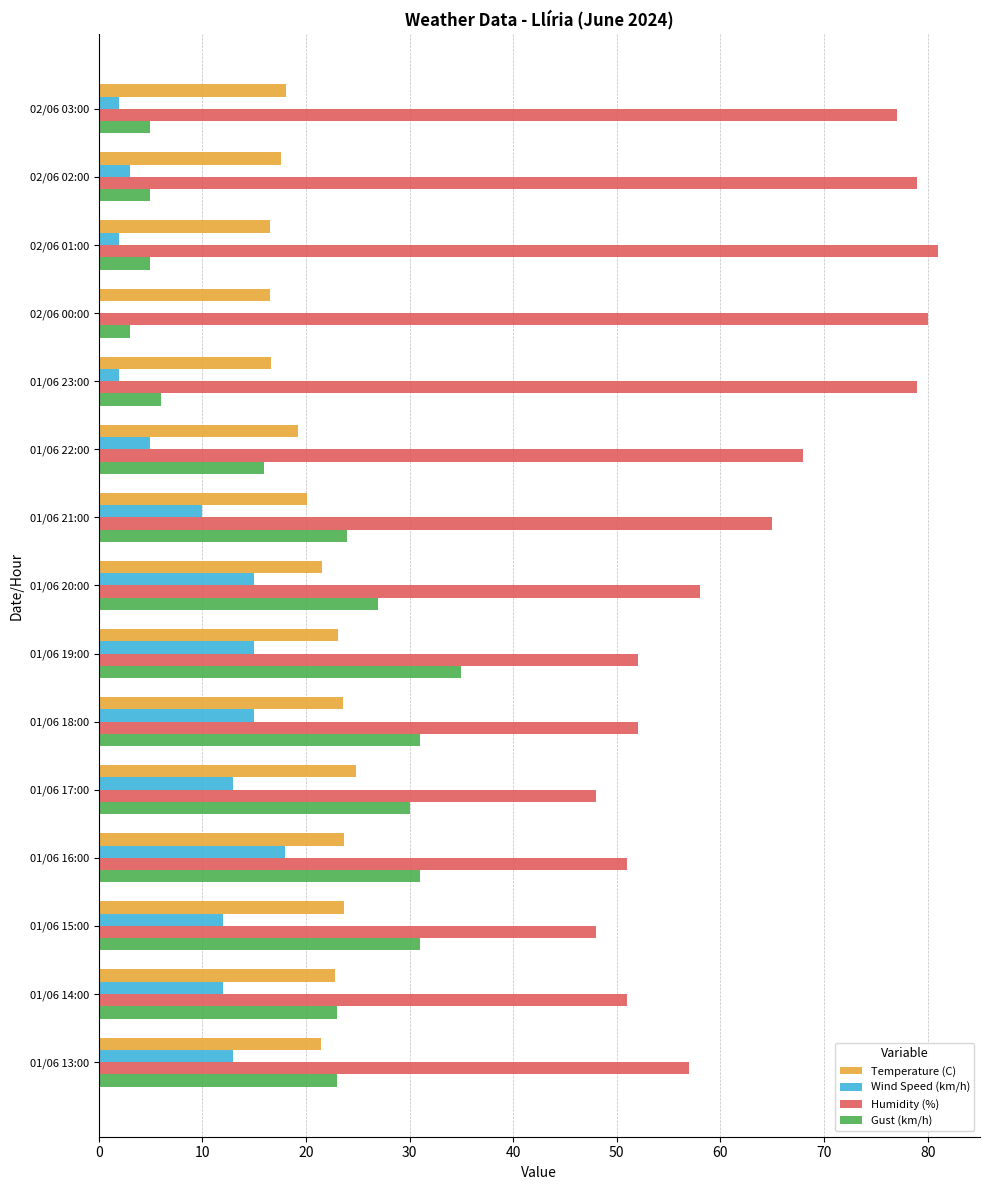

Which series has the largest total across all categories?

Humidity (%)